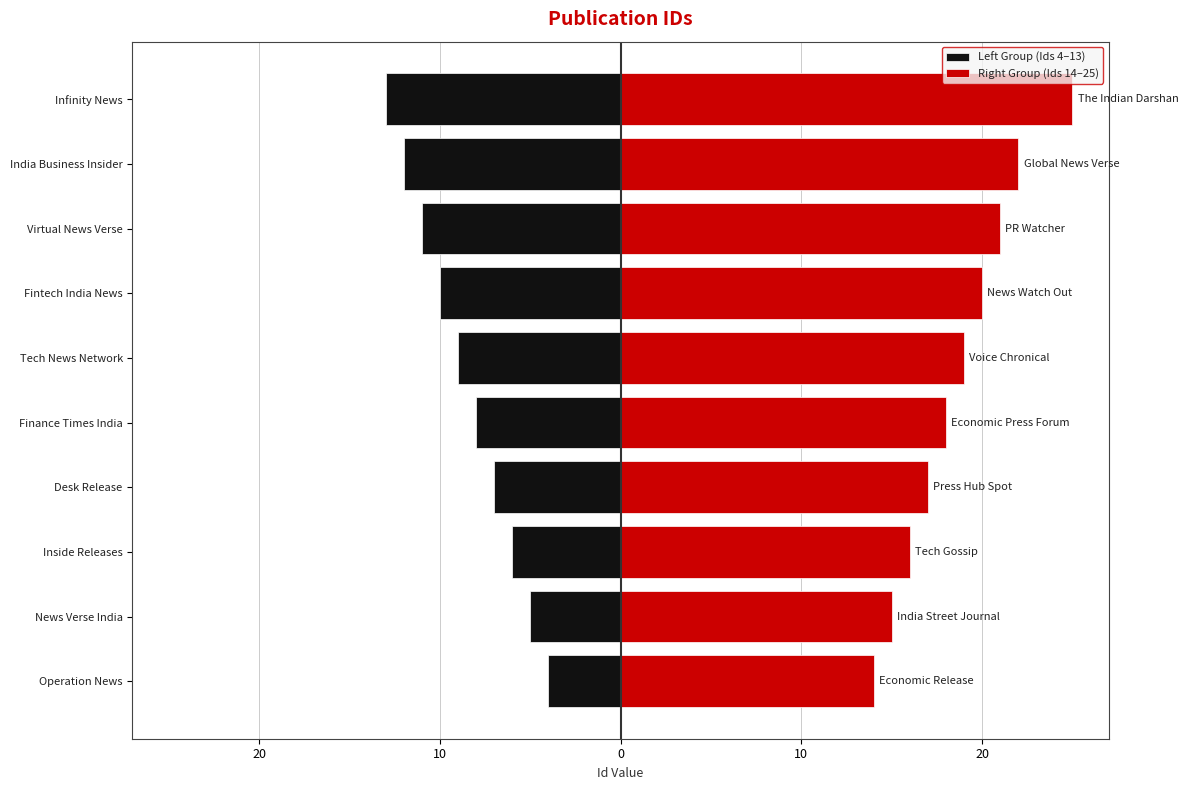

What value does the Right Group (Ids 14–25) series have at Inside Releases?

16